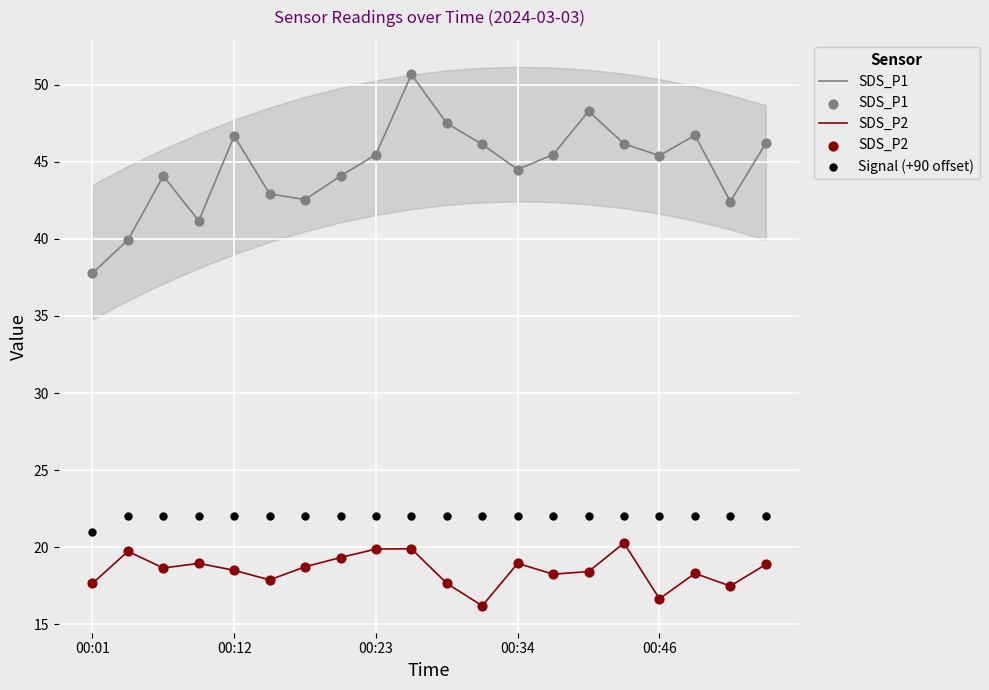

Which series contains the lowest Y value?

SDS_P2